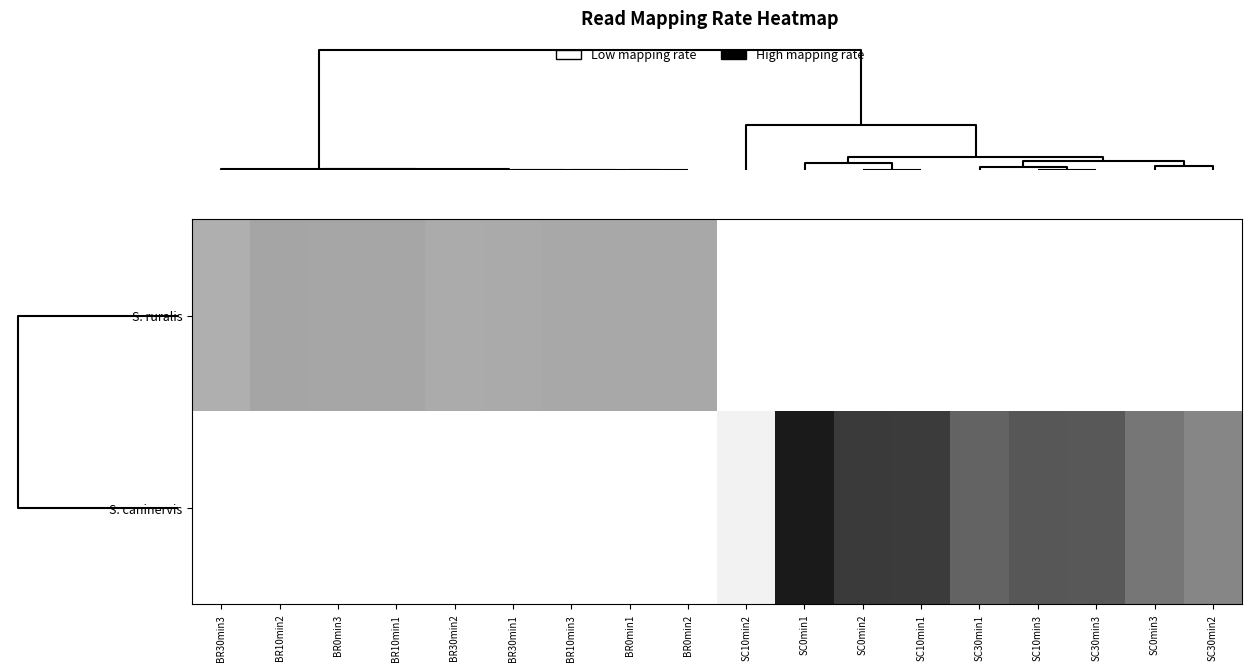

List the series in order of their peak value, highest first.

S. caninervis, S. ruralis